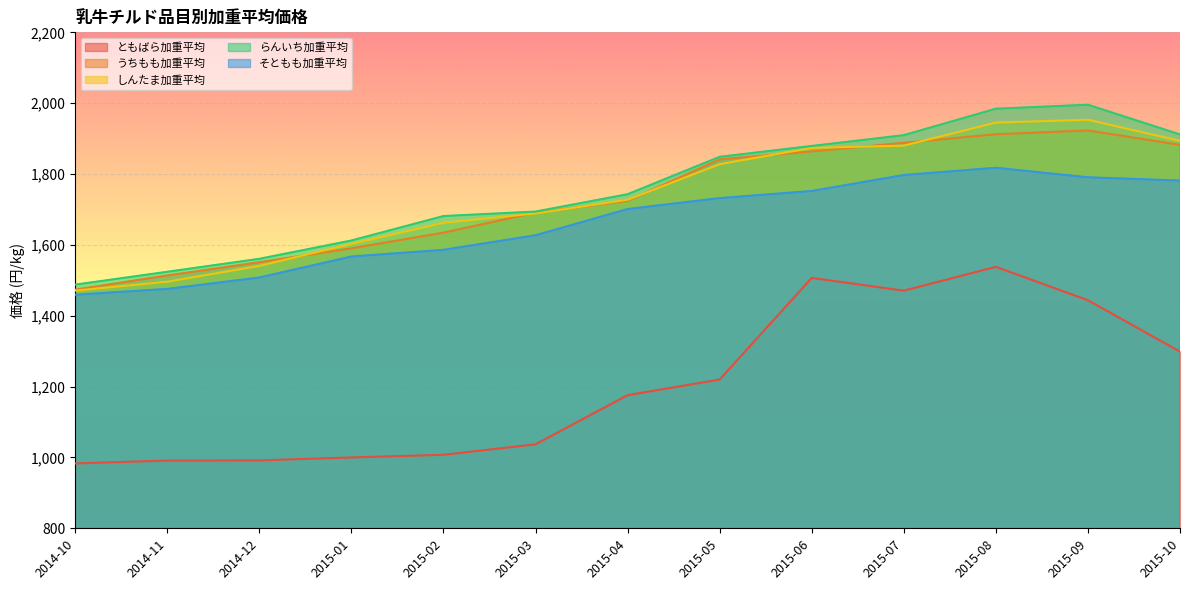

Count the number of categories in the chart.

13